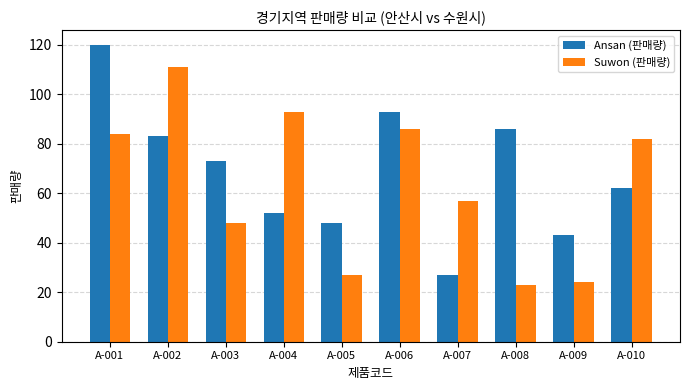

At A-005, list the series in order from smallest to largest.

Suwon (판매량), Ansan (판매량)